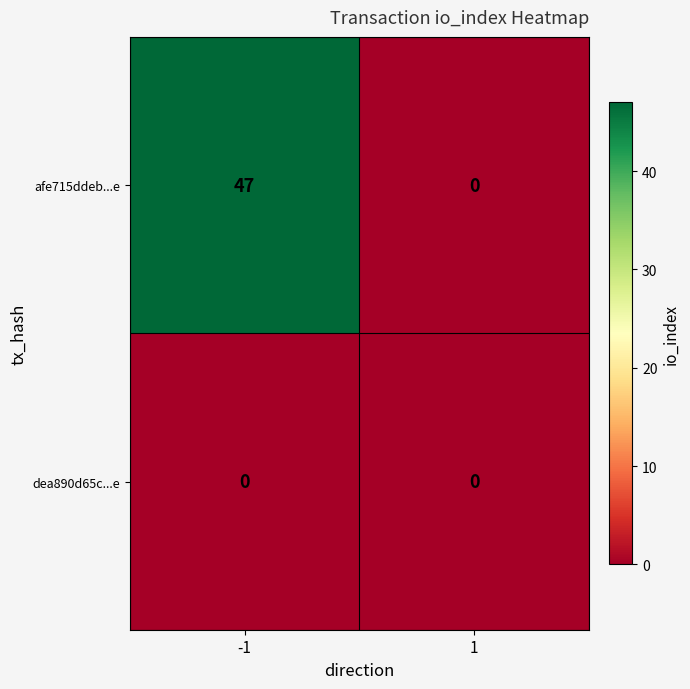

The afe715ddeb...e series shows 73 at -1. True or false?

False